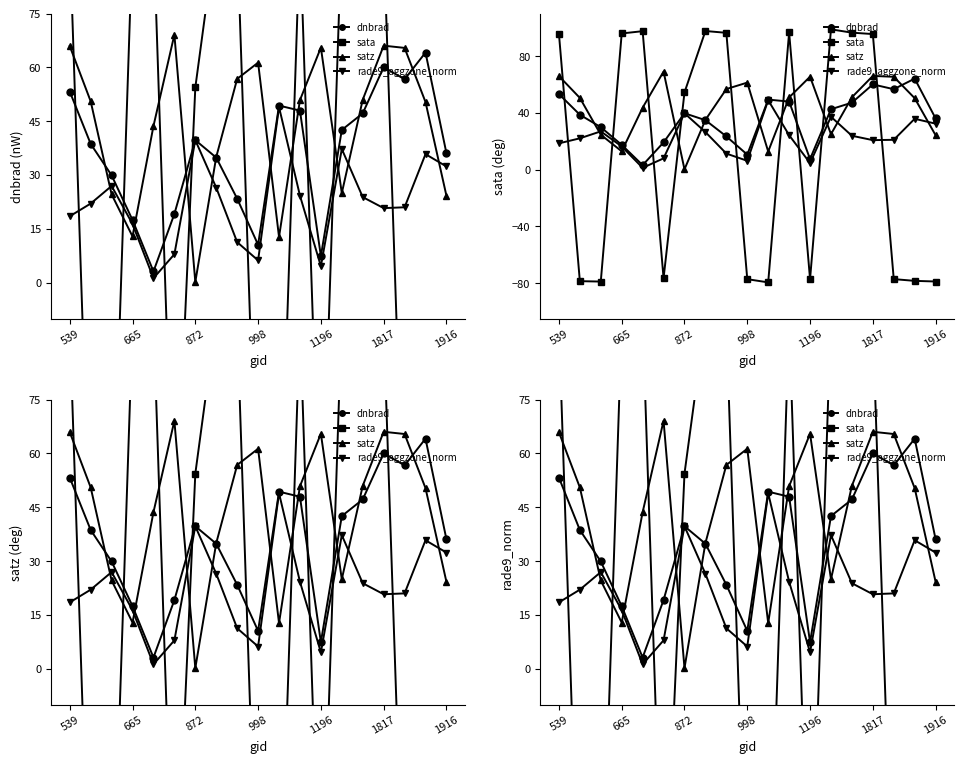

What is the minimum value shown in the chart?

-79.5